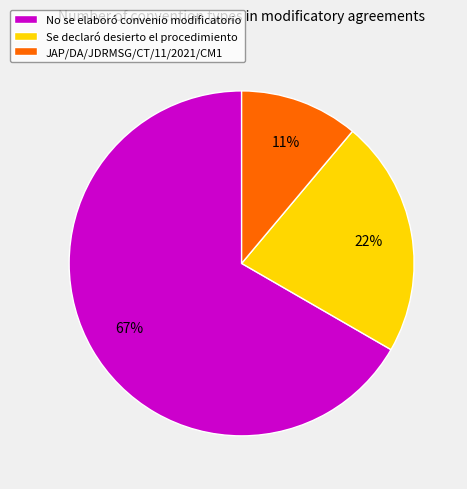

How many segments does this pie chart have?

3